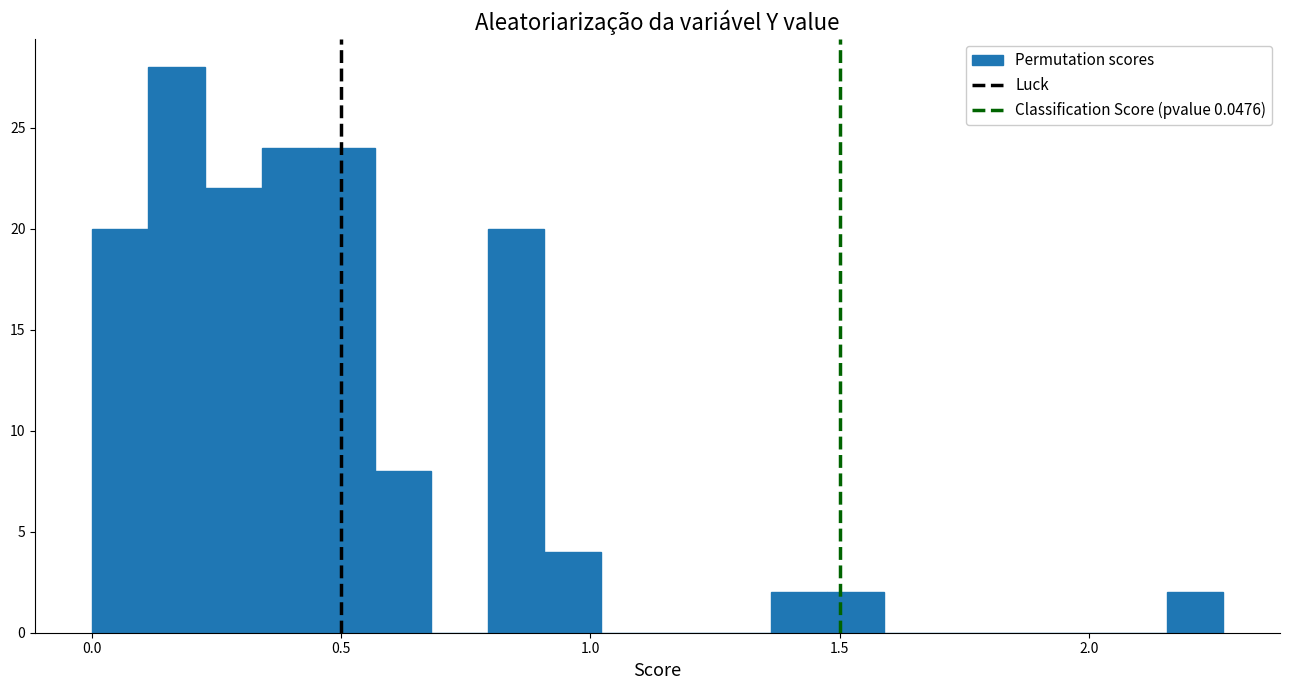

Read against the x-axis, roughly where is the centre of the tallest bar?

0.15